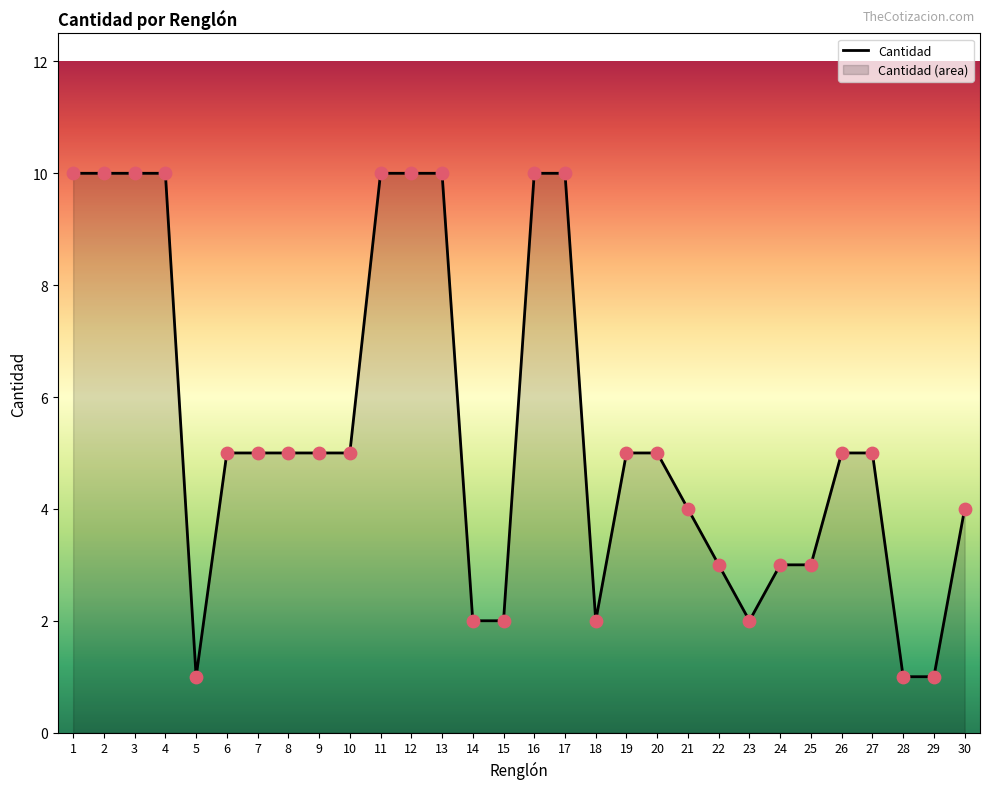

What is the ratio of the value at 16 to the value at 8?

2.0